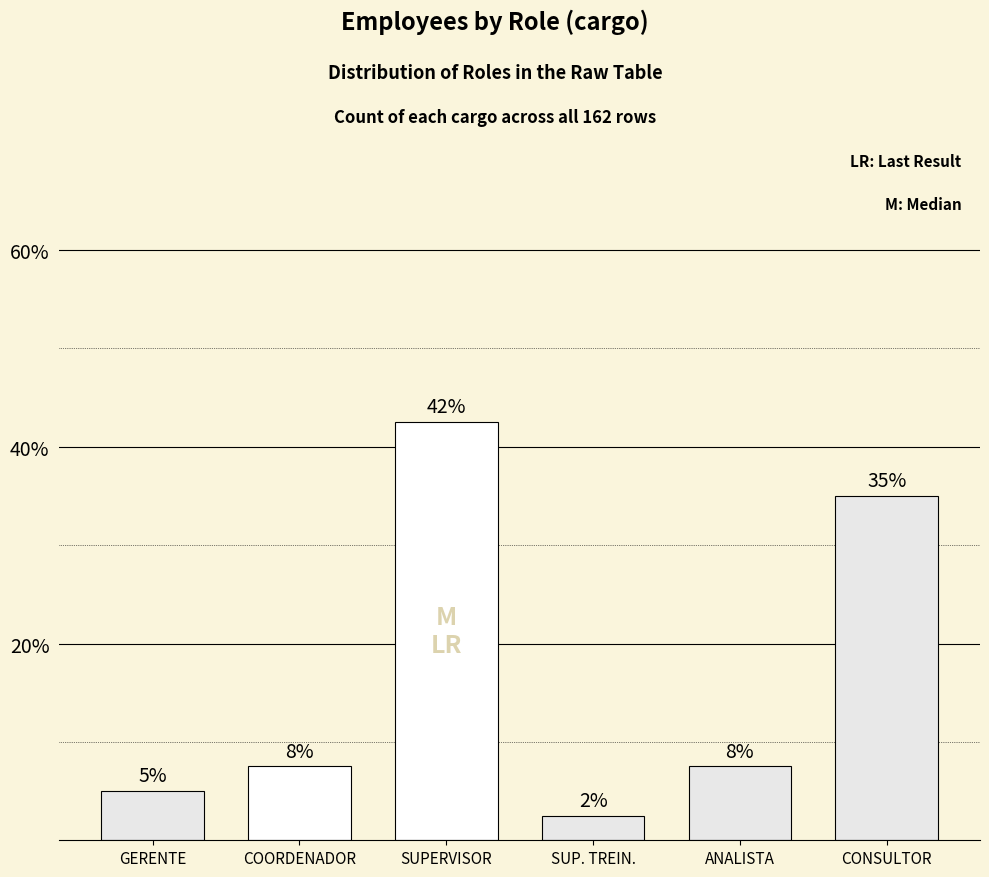

What value does the data have at ANALISTA?

7.5